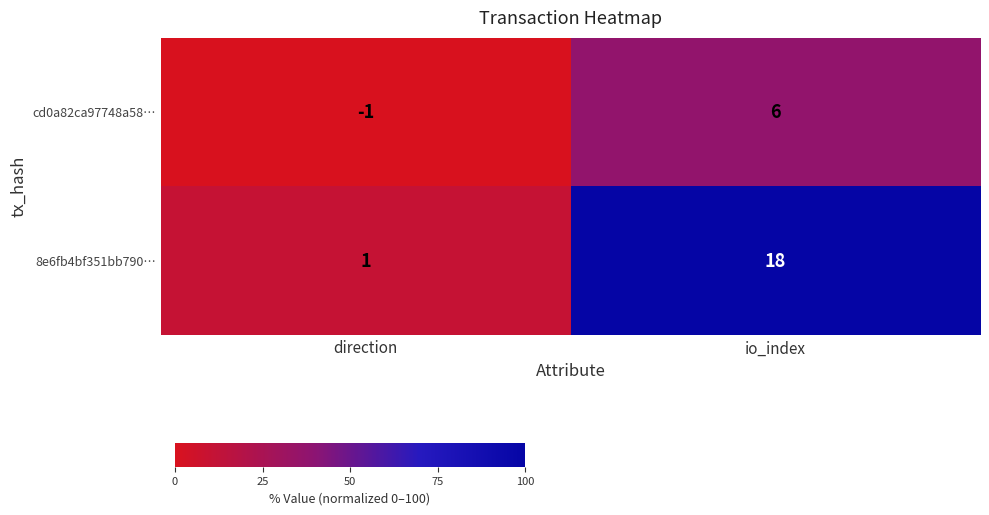

Rank the series at io_index from lowest to highest value.

cd0a82ca97748a58…, 8e6fb4bf351bb790…